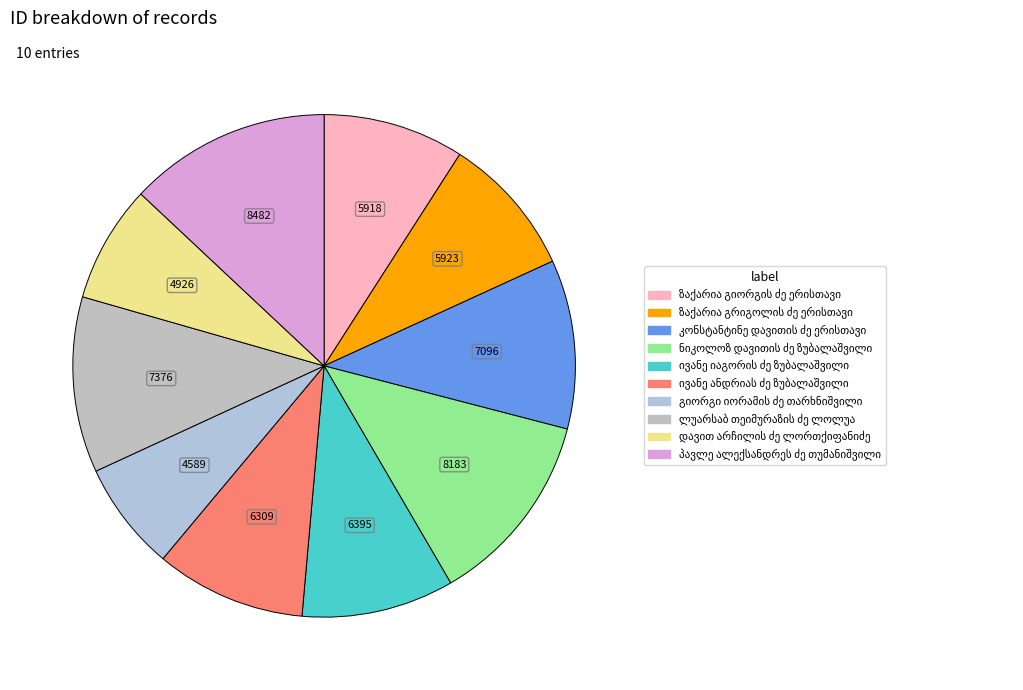

Which category has the biggest portion of the pie?

პავლე ალექსანდრეს ძე თუმანიშვილი